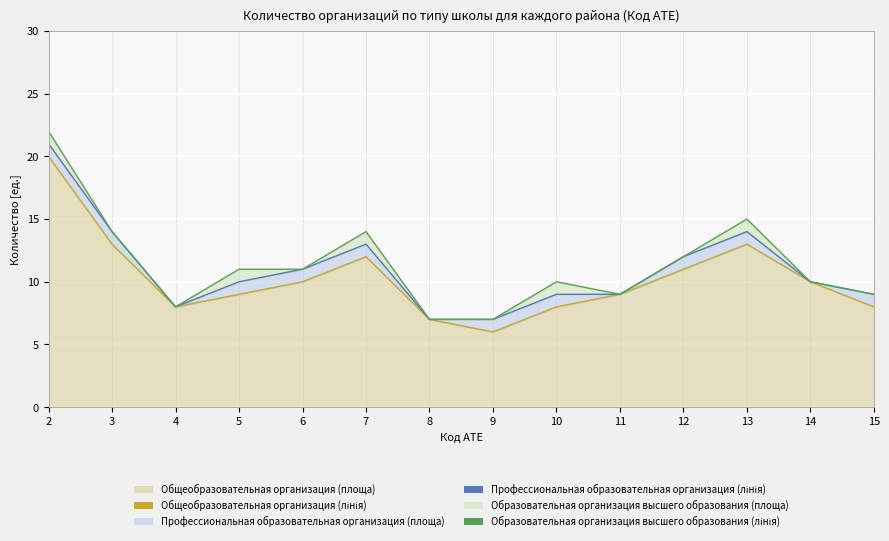

List the labels in order of Образовательная организация высшего образования (лінія) value, largest first.

2, 13, 3, 7, 12, 5, 6, 10, 14, 11, 15, 4, 8, 9